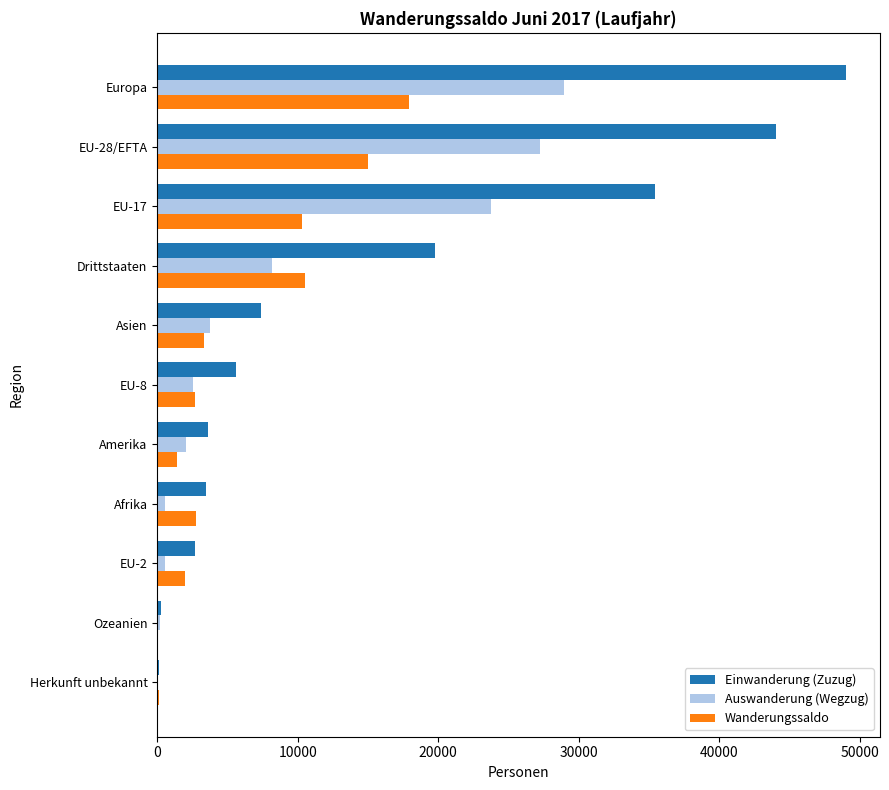

Which series changed the most between Europa and EU-28/EFTA?

Einwanderung (Zuzug)